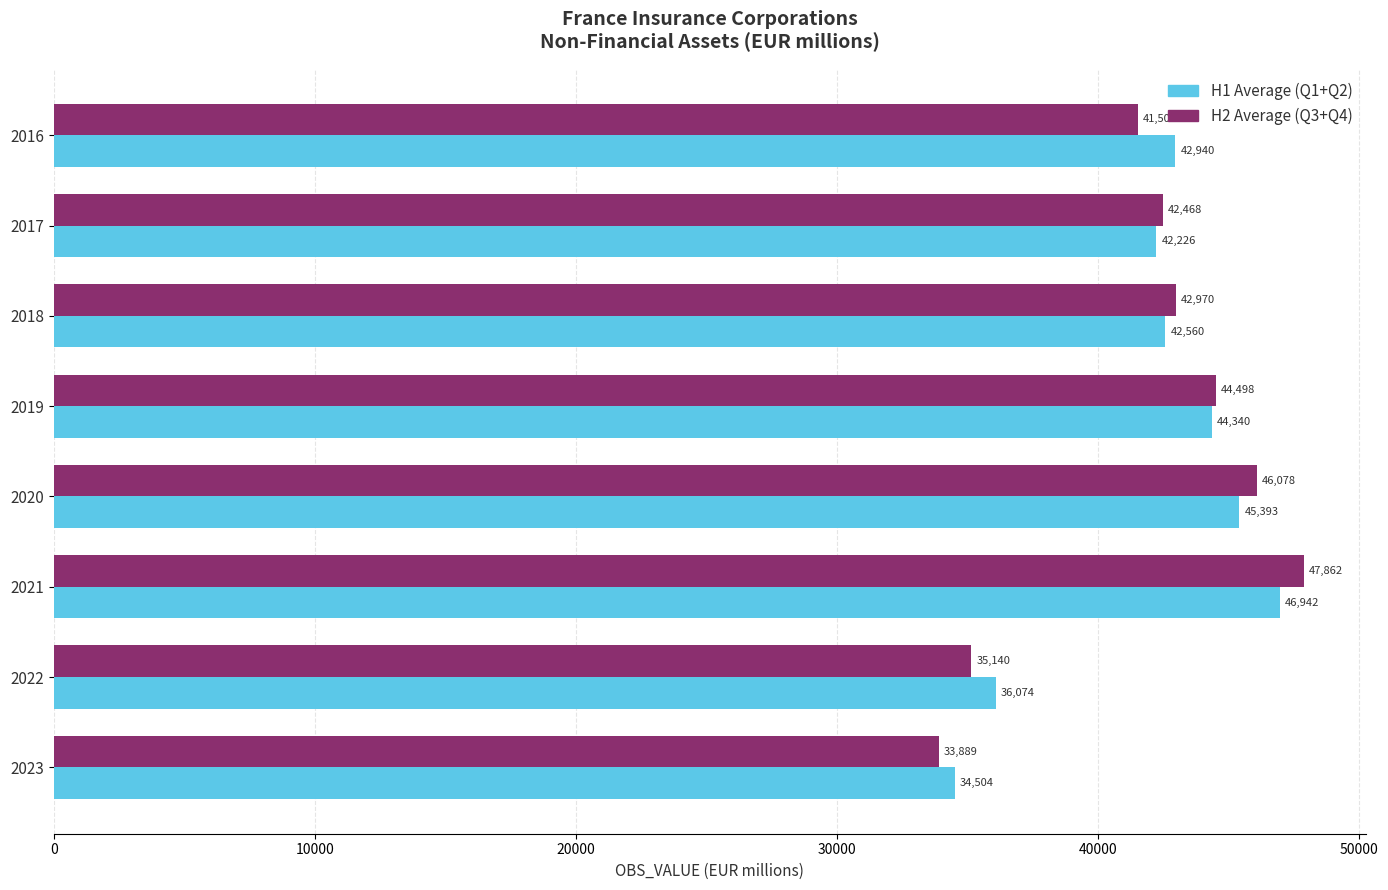

Between 2020 and 2021, which series saw the biggest shift?

H2 Average (Q3+Q4)